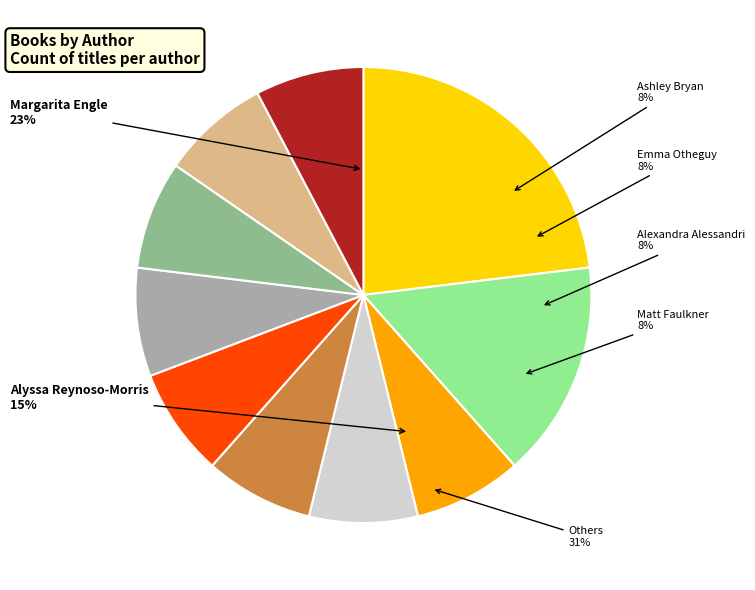

What portion of the pie excludes Ashley Bryan?

92.3%